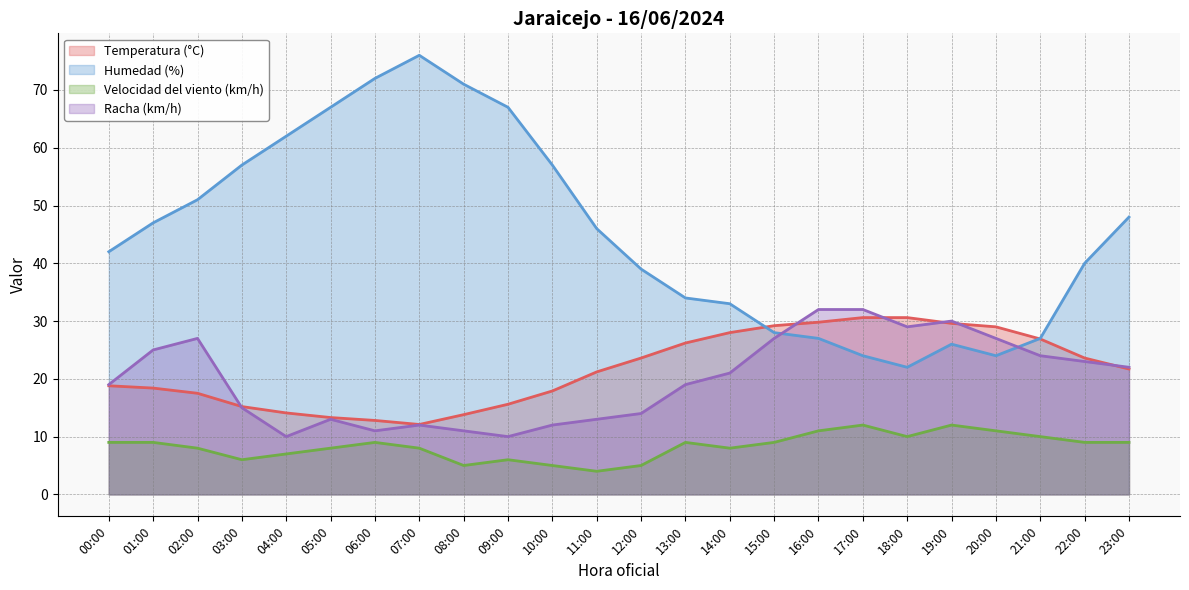

Which category has the highest value in the Humedad (%) series?

07:00